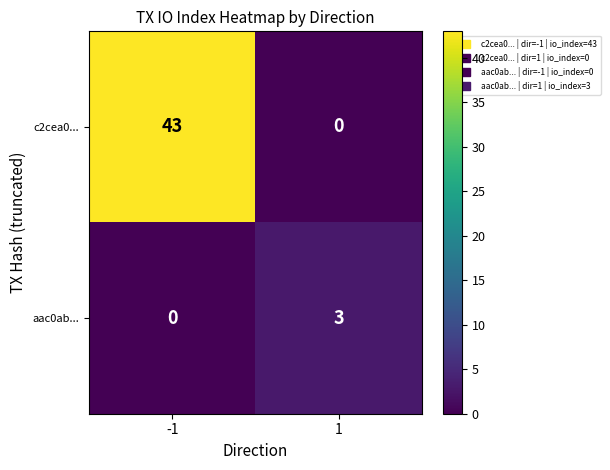

Read the c2cea0... value at -1.

43